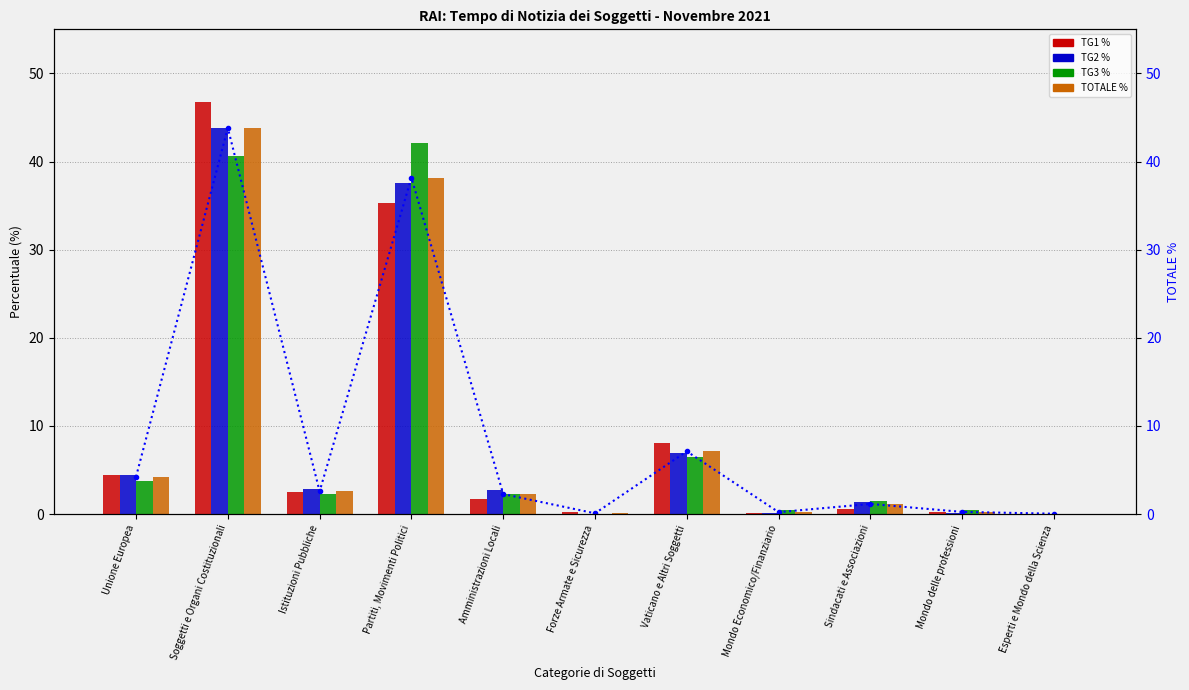

The TG1 % series shows 46.8 at Soggetti e Organi Costituzionali. True or false?

True